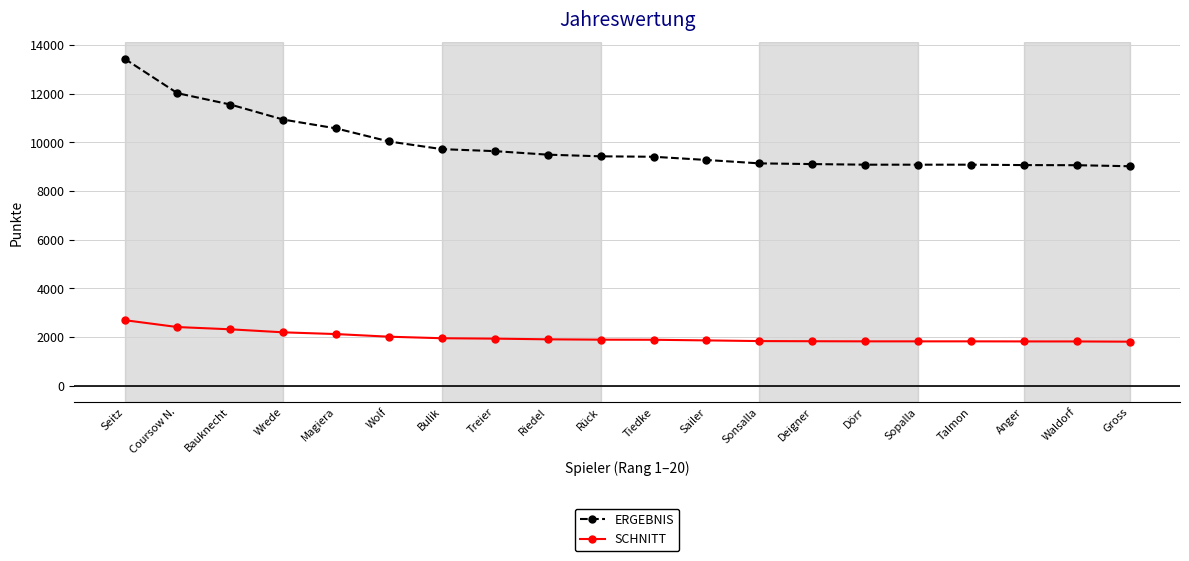

What is the label of the 8th point from the right?

Sonsalla